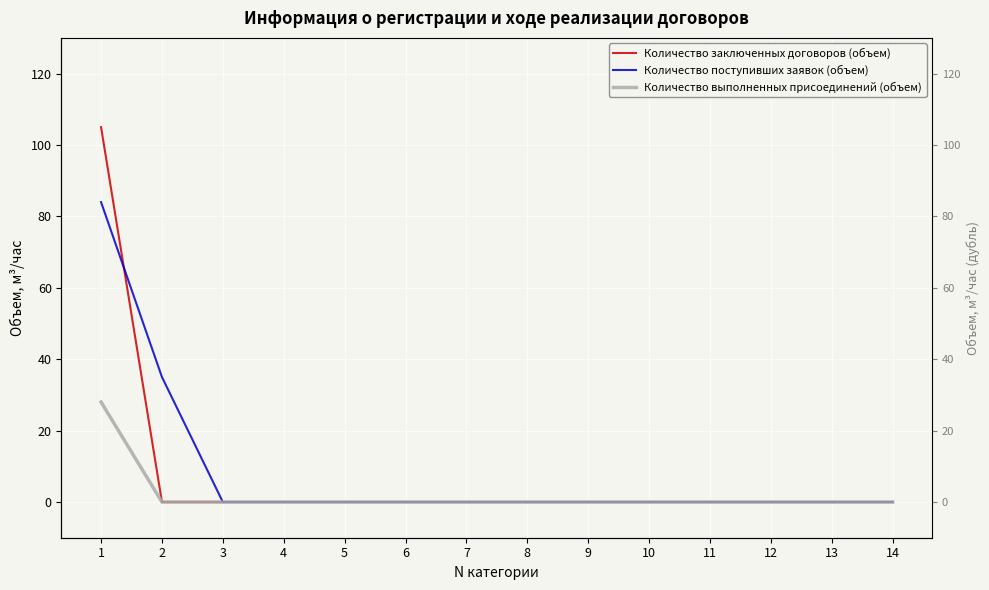

At which category does the chart reach its minimum across all series?

2